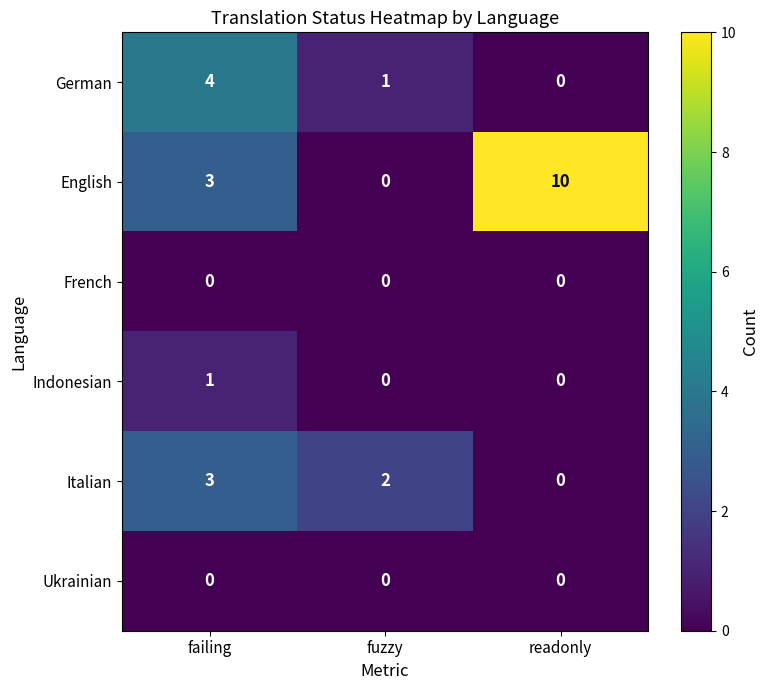

Is the value of German at failing greater than the value of English at readonly?

No